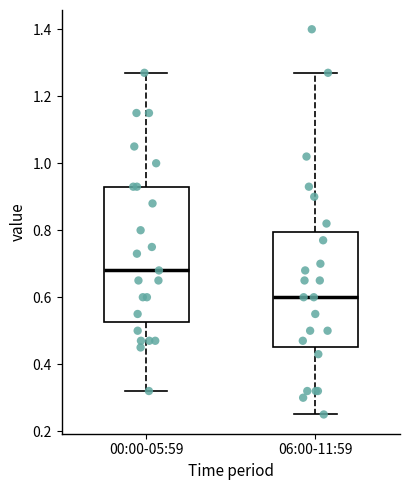

Comparing the boxes themselves (not the whiskers), which one is the tallest?

00:00-05:59